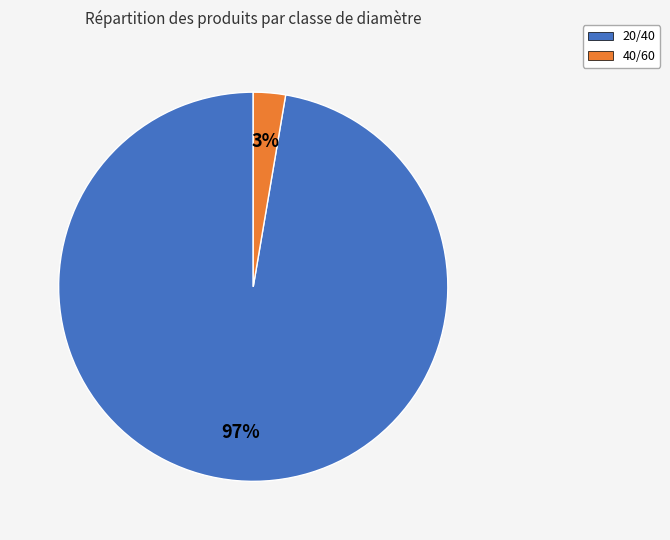

Is it true that 20/40 is 97% of the pie?

True